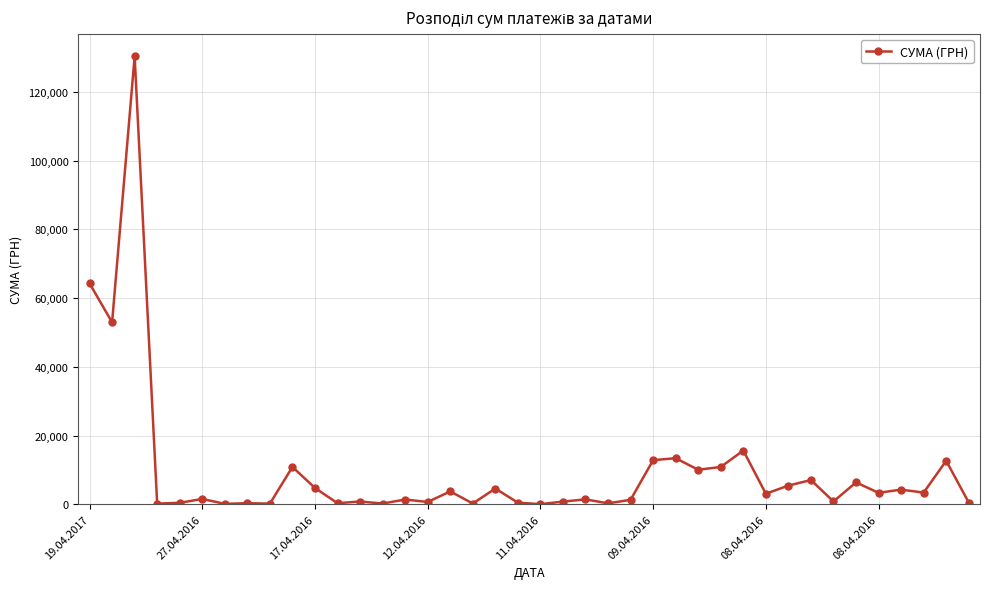

What is the maximum value shown in the chart?

130379.7